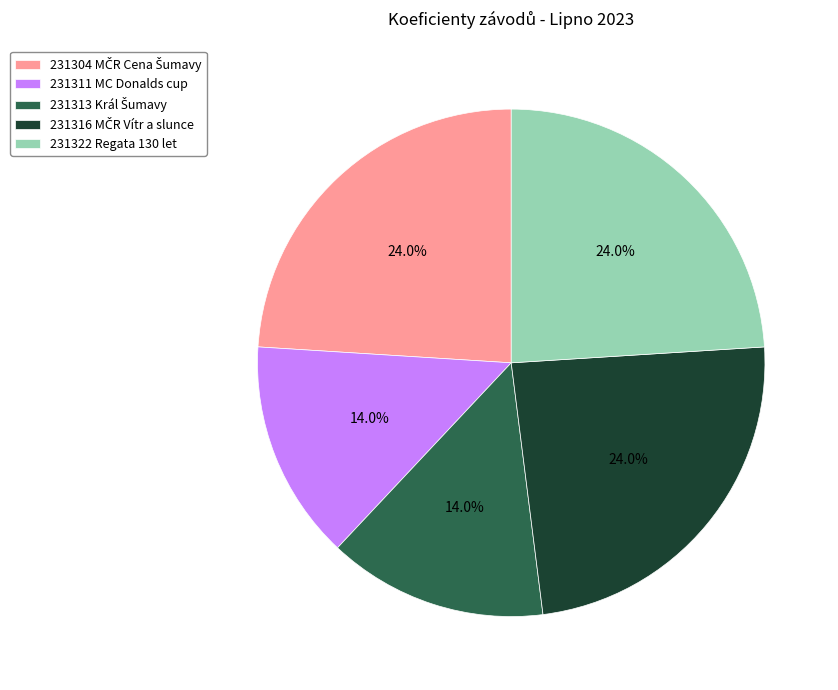

What is the total percentage of 231322 Regata 130 let and 231311 MC Donalds cup?

38.0%